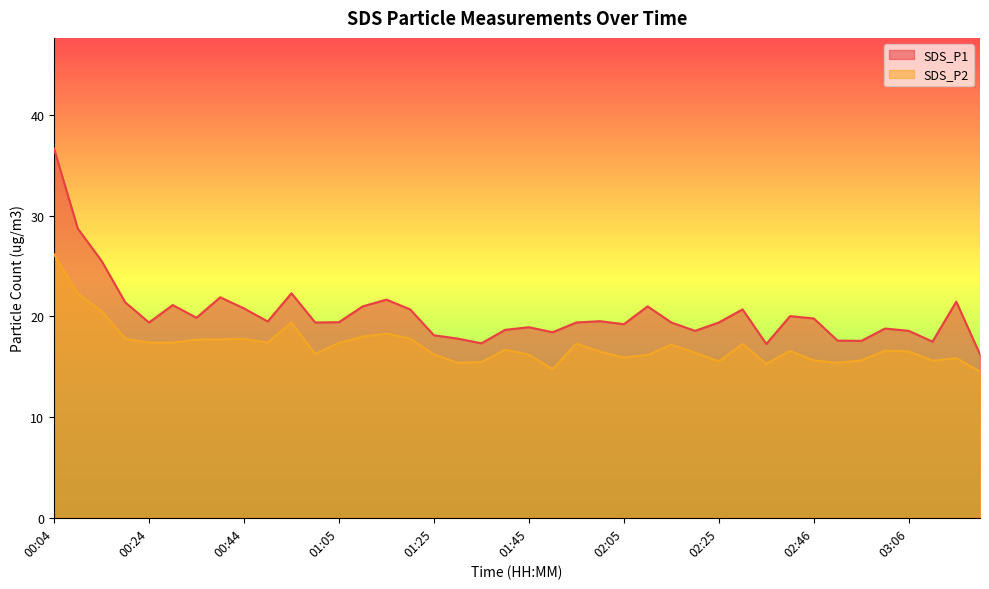

What position from the right is 01:25?

24